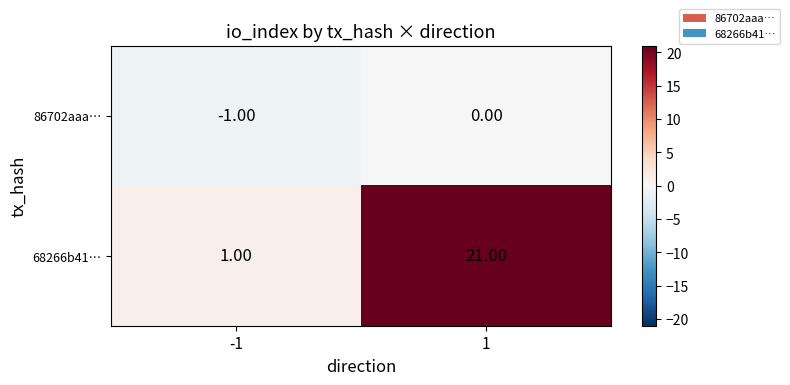

Which series has the largest total across all categories?

68266b41…